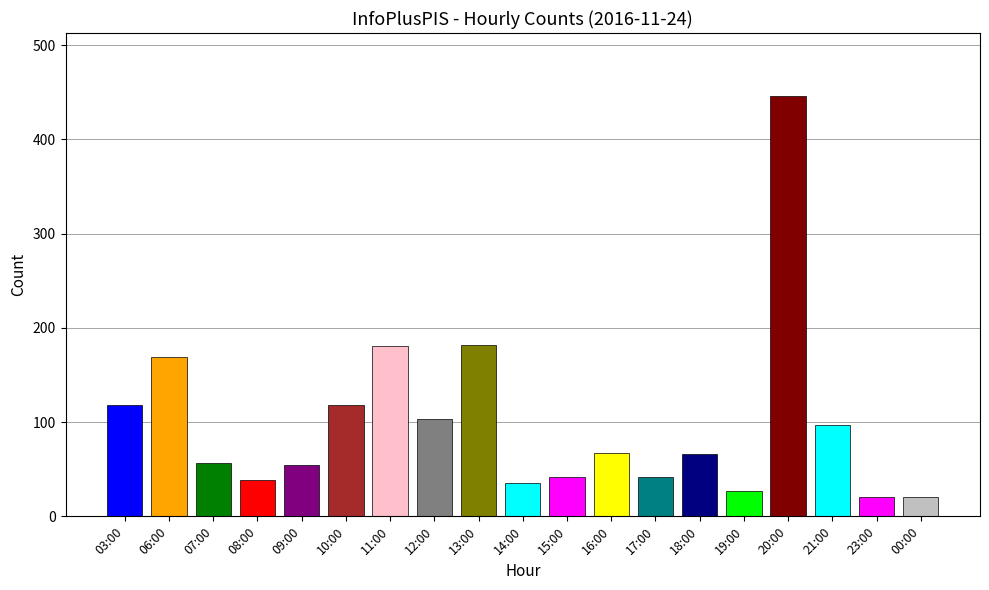

What is the sum of the values at 17:00 and 13:00?

224